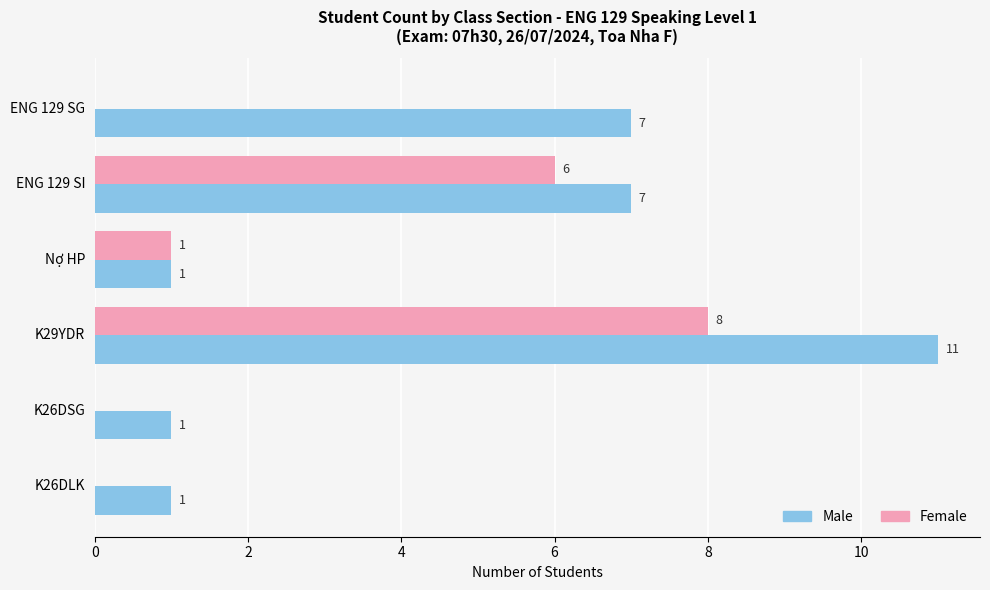

Which series changed the most between ENG 129 SG and Nợ HP?

Male